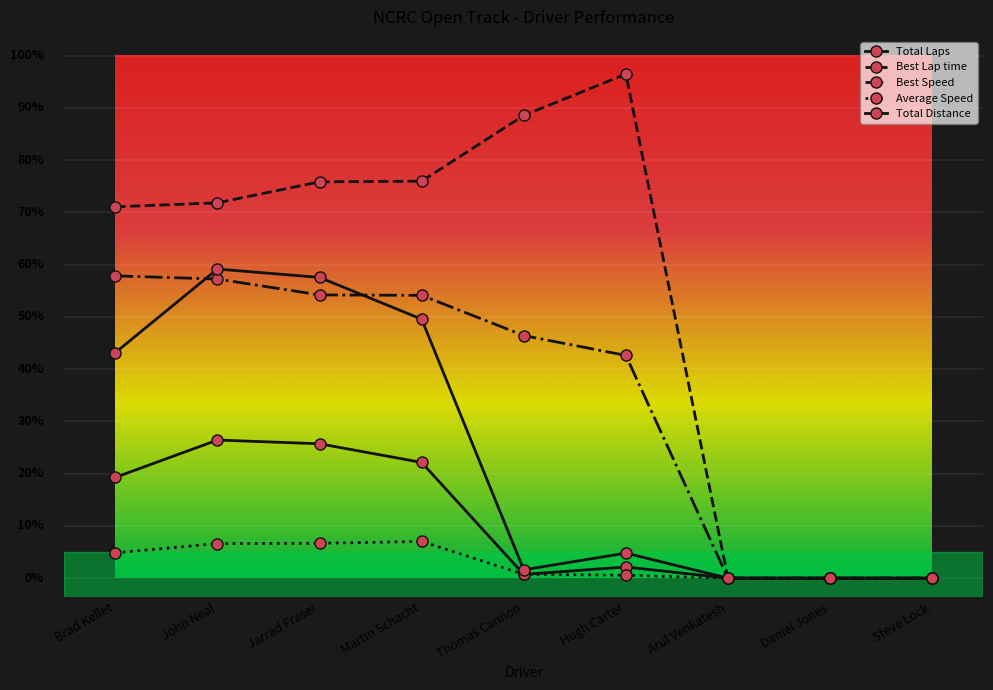

Reading left to right, extract all data points from this chart.

Total Laps: 27.0	37.0	36.0	31.0	1.0	3.0	0.0	0.0	0.0
Best Lap time: 99.5	100.5	106.2	106.3	124.0	135.0	0.0	0.0	0.0
Best Speed: 81.0	80.1	75.9	75.8	65.0	59.7	0.0	0.0	0.0
Average Speed: 6.8	9.3	9.3	9.8	1.0	0.8	0.0	0.0	0.0
Total Distance: 60.4	82.8	80.6	69.4	2.2	6.7	0.0	0.0	0.0